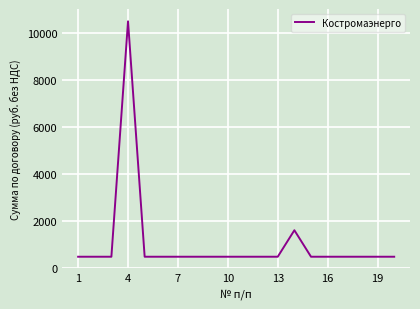

What is the smallest value displayed?

466.1